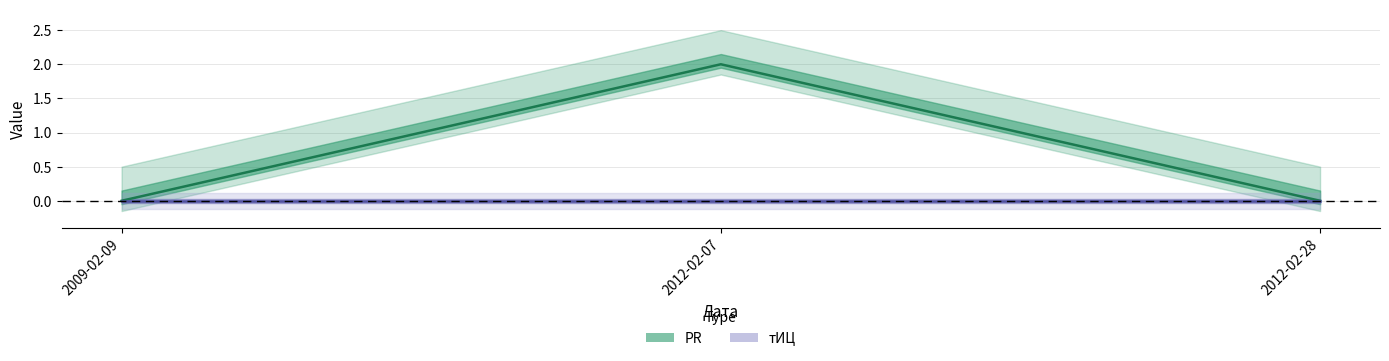

Which label corresponds to the smallest value in the chart?

2009-02-09